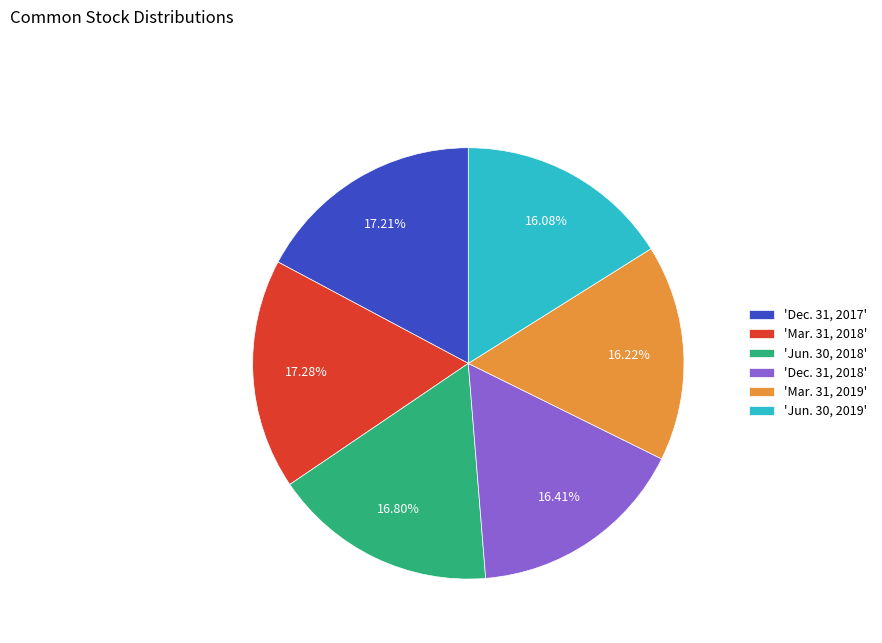

Is 'Mar. 31, 2018' the majority of the pie?

No